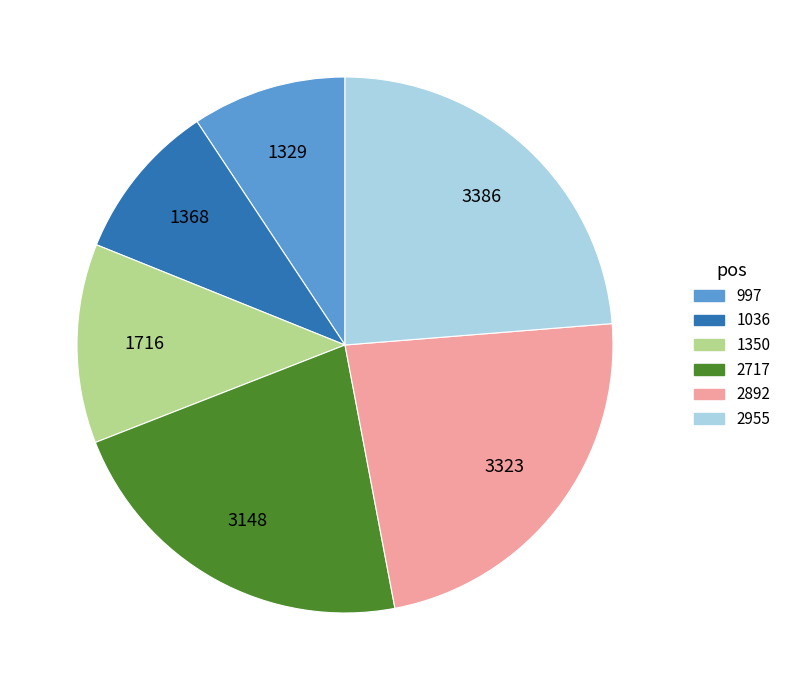

Is it true that 1036 is 1% of the pie?

False